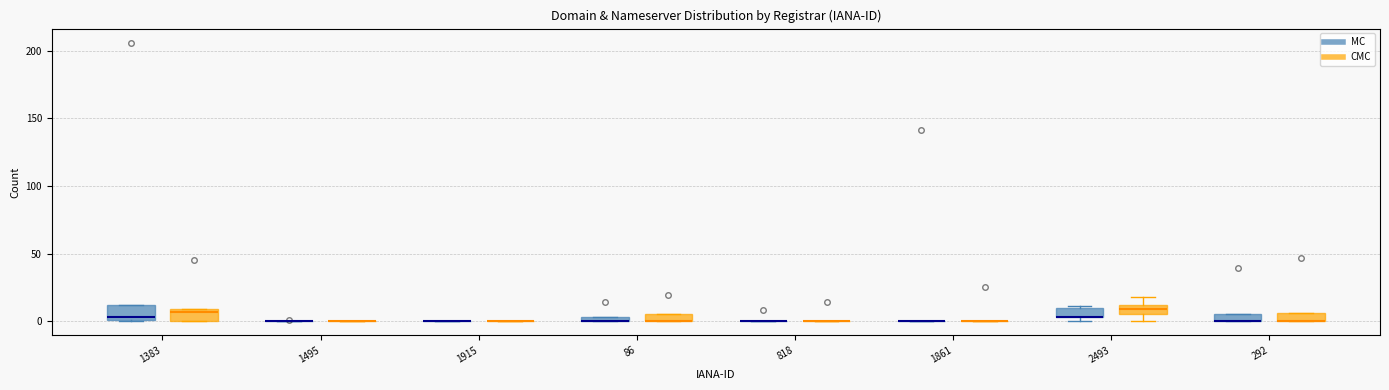

Where does the median line of the box for 1383 (MC) sit on the y-axis? The values are not printed on the chart, so give them approximately, as read against the axis.

5